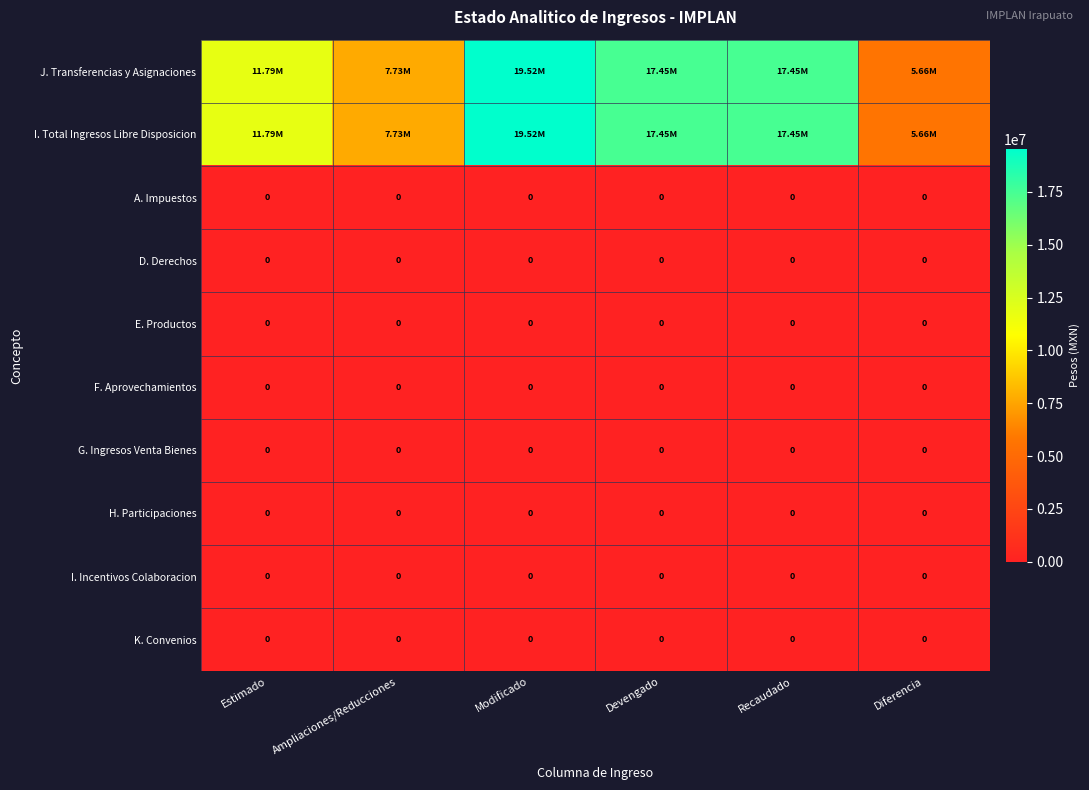

At which category is the sum across all series the highest?

Modificado